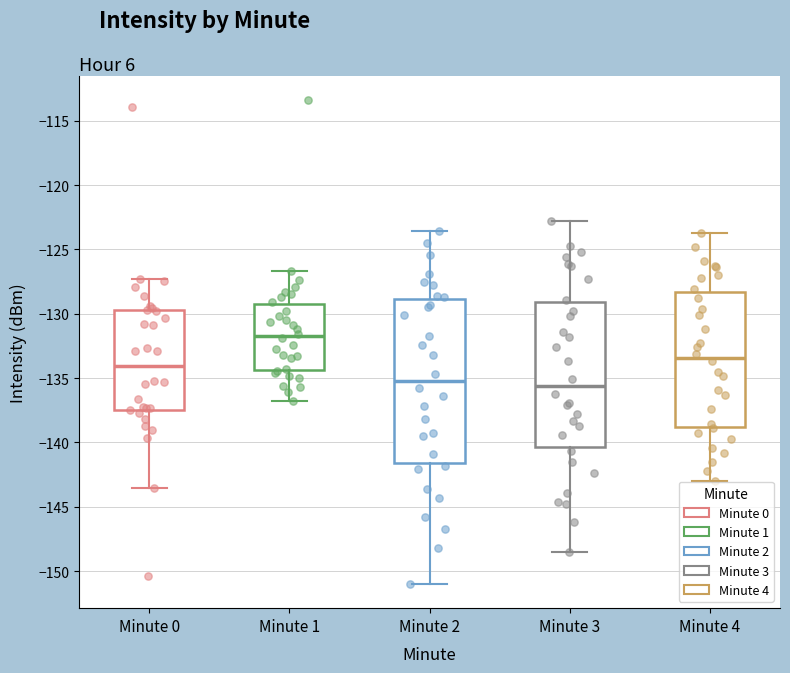

Reading left to right, transcribe this box plot: for each box, give where its median line is, the range the box spans, and where its two whiskers end, as read against the y-axis. The values are not printed on the chart, so give them approximately, as read against the axis.

Minute 0: median -134.0, box -137.5 to -129.5, whiskers -143.5 to -127.5
Minute 1: median -131.5, box -134.5 to -129.5, whiskers -137.0 to -126.5
Minute 2: median -135.0, box -141.5 to -129.0, whiskers -151.0 to -123.5
Minute 3: median -135.5, box -140.5 to -129.0, whiskers -148.5 to -123.0
Minute 4: median -133.5, box -139.0 to -128.5, whiskers -143.0 to -123.5